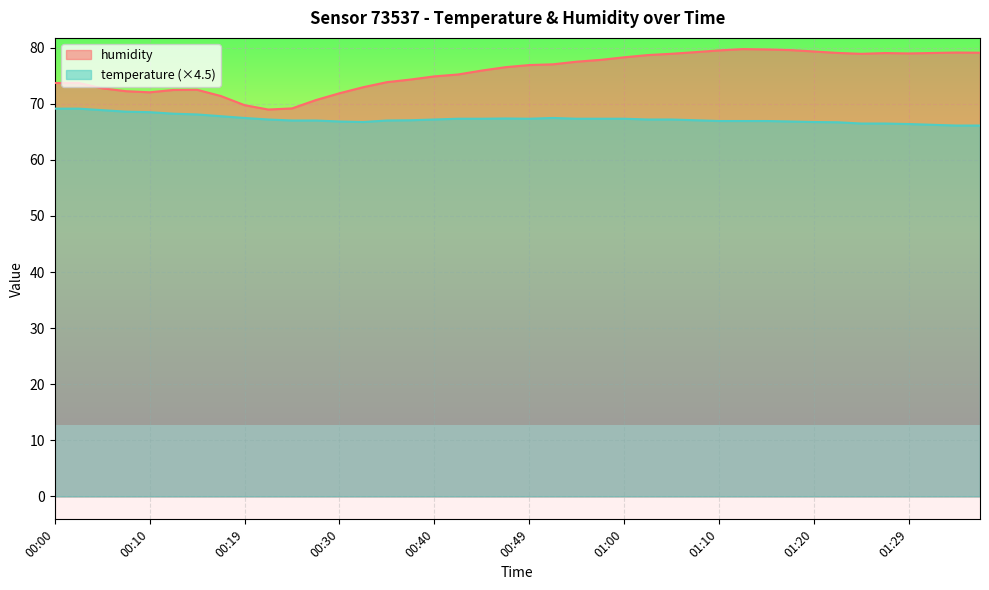

How many data points in humidity are above 76?

21